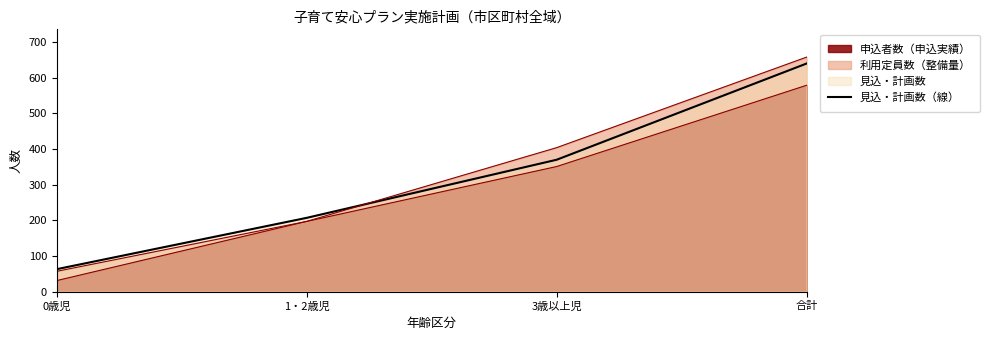

Which label corresponds to the smallest value in the chart?

0歳児